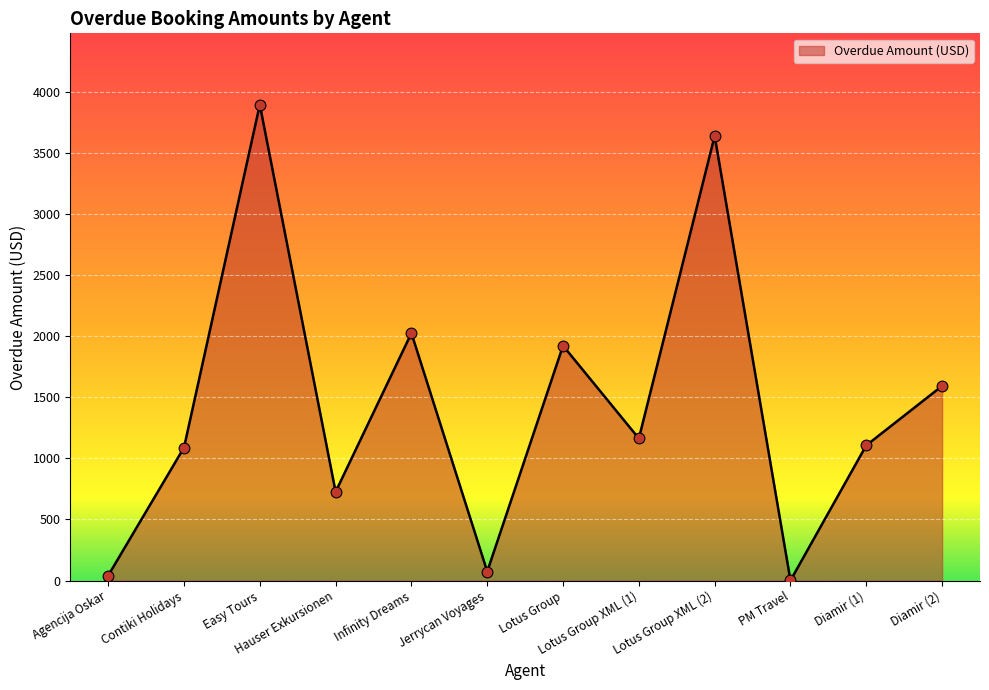

Which has a higher value, Agencija Oskar or Diamir (1)?

Diamir (1)